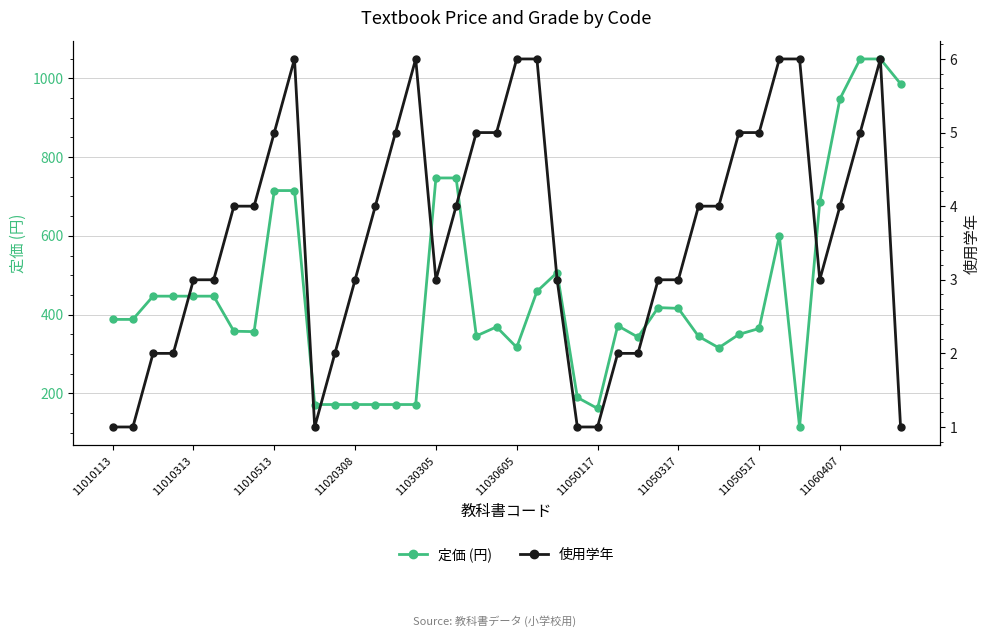

What is the lowest value of the 定価 (円) series?

115